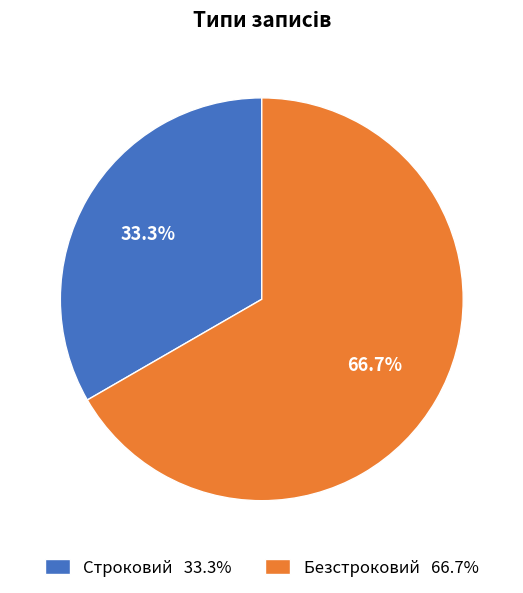

How many slices are in this pie chart?

2